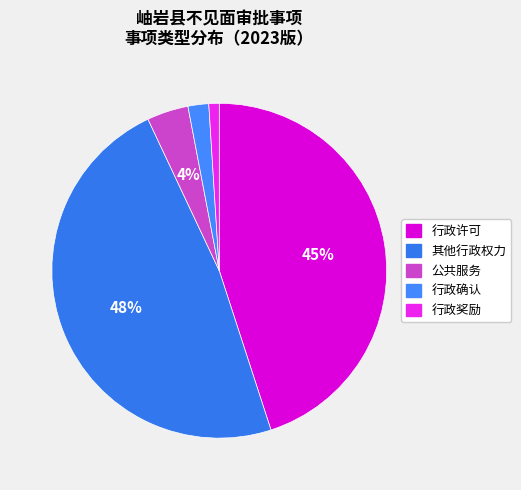

To the nearest percent, what is the combined percentage of 行政确认 and 行政许可?

47%